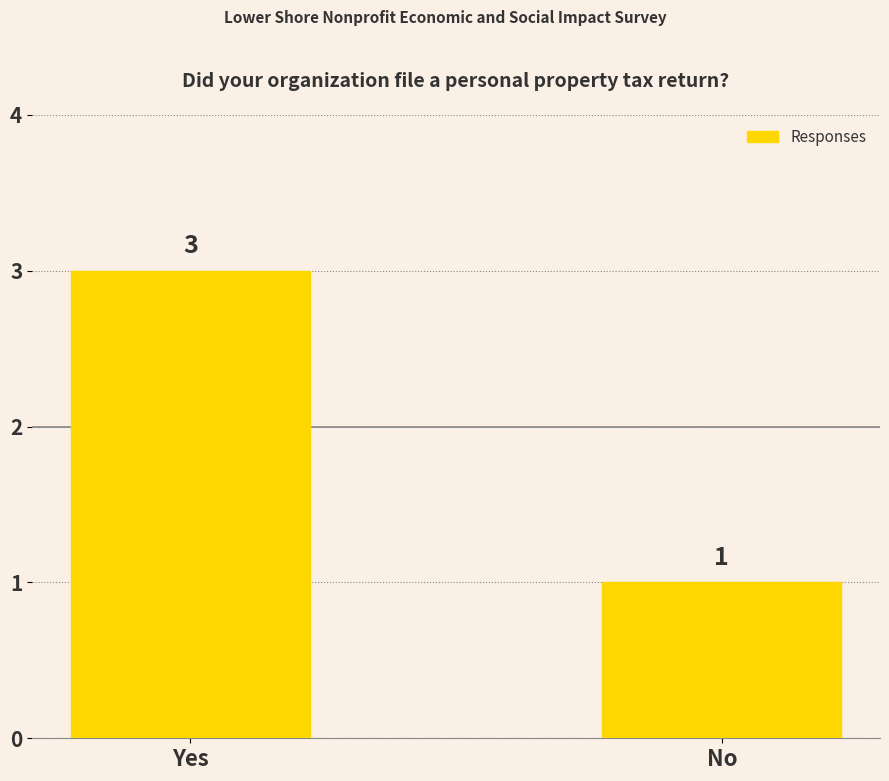

What value does the data have at Yes?

3